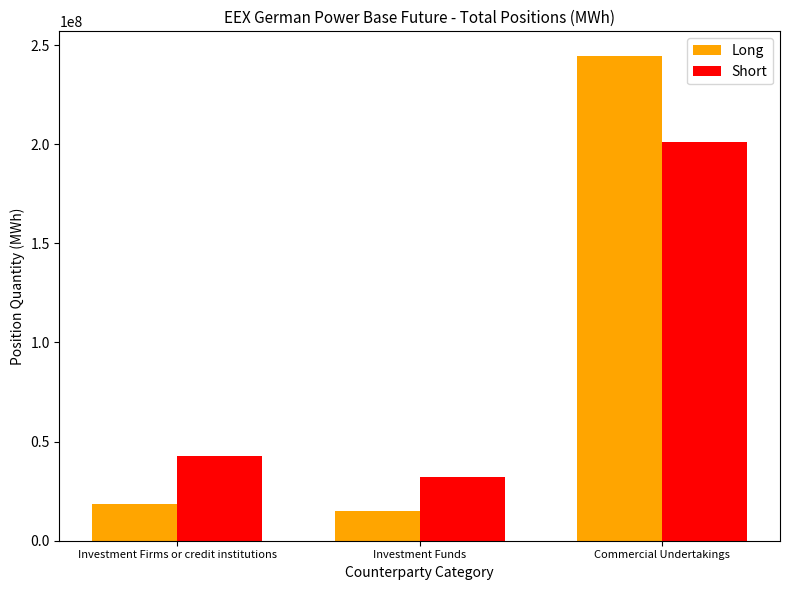

Which series has the widest spread of values?

Long